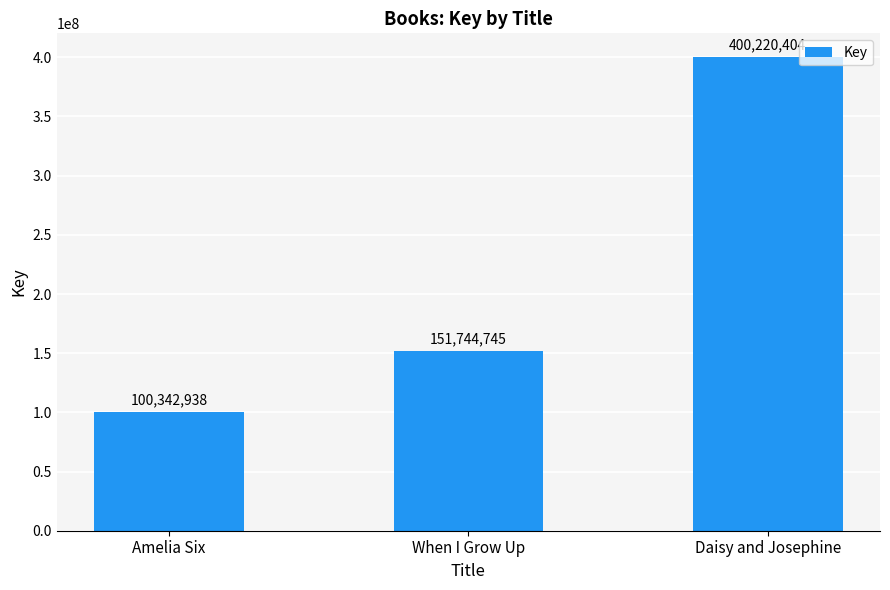

The value at Daisy and Josephine is 400220404. True or false?

True